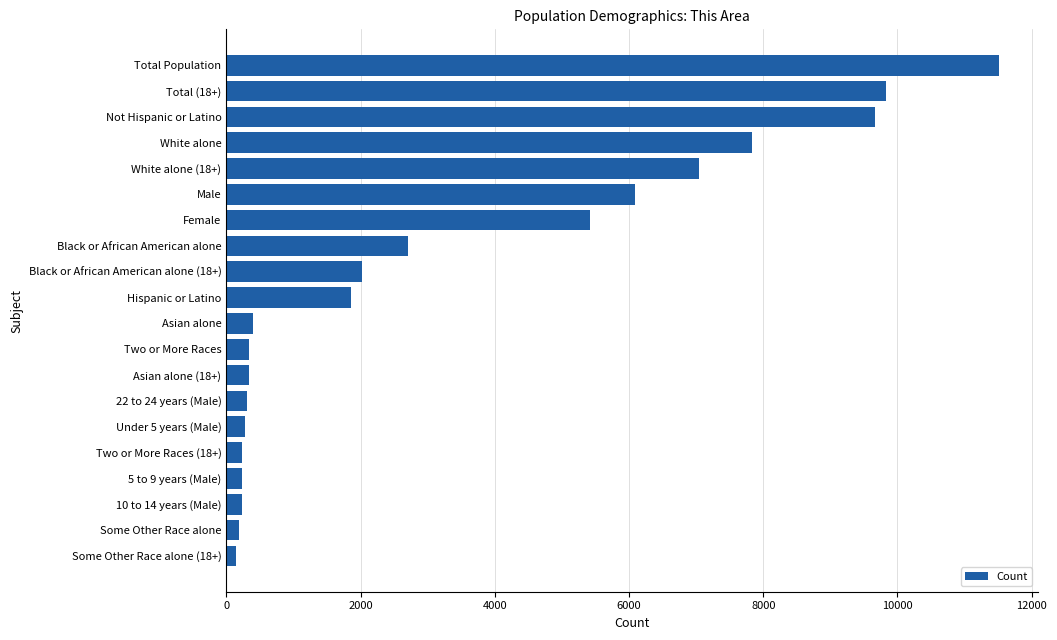

What is the ratio of the value at Total Population to the value at Total (18+)?

1.2